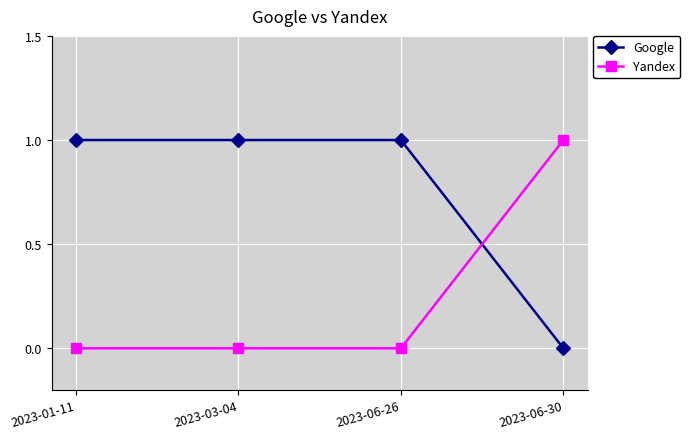

What is the value of the Google point at the 2nd from the left?

1